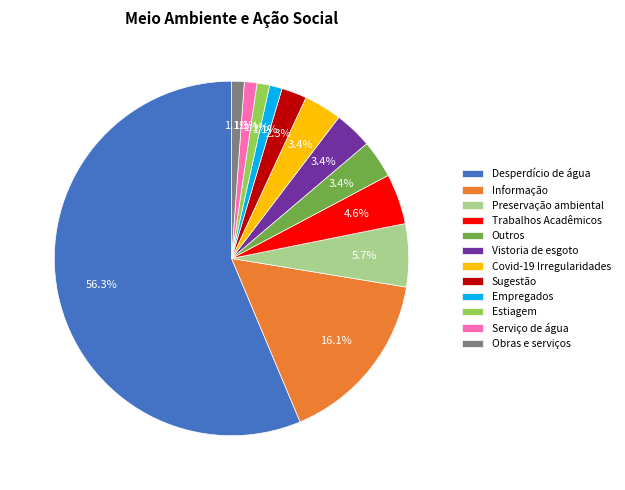

To the nearest percent, what is the average slice percentage?

8%